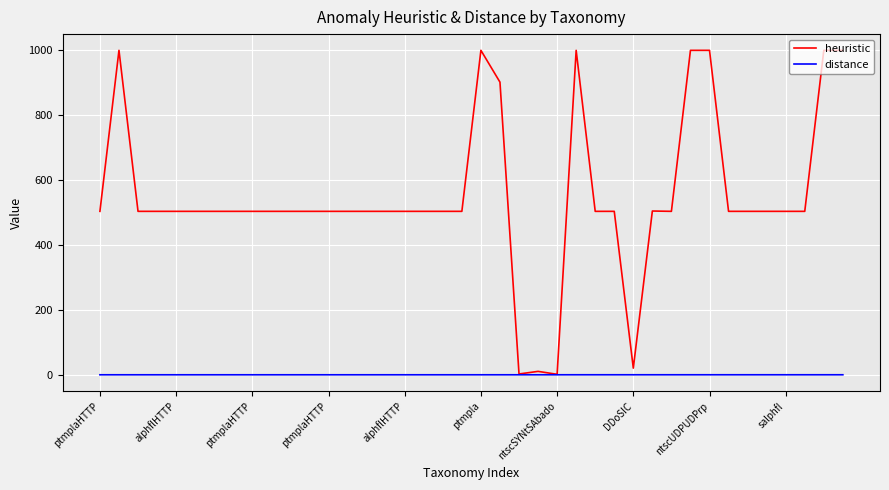

List the series in order of their peak value, highest first.

heuristic, distance